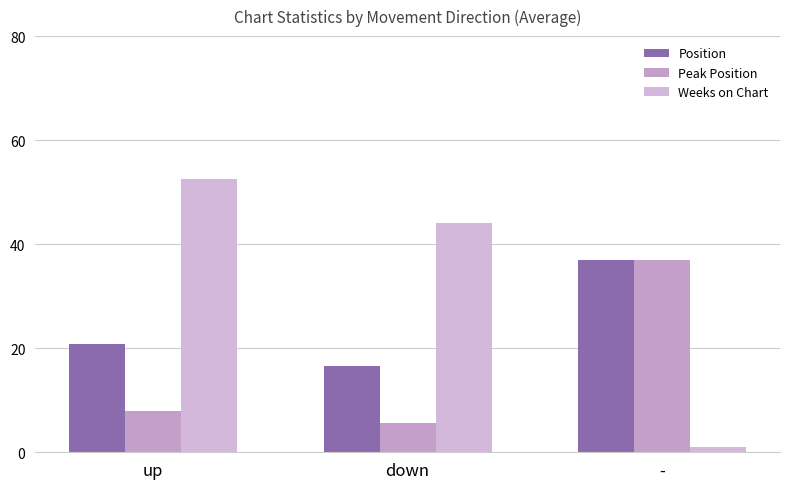

At -, list the series in order from largest to smallest.

Position, Peak Position, Weeks on Chart